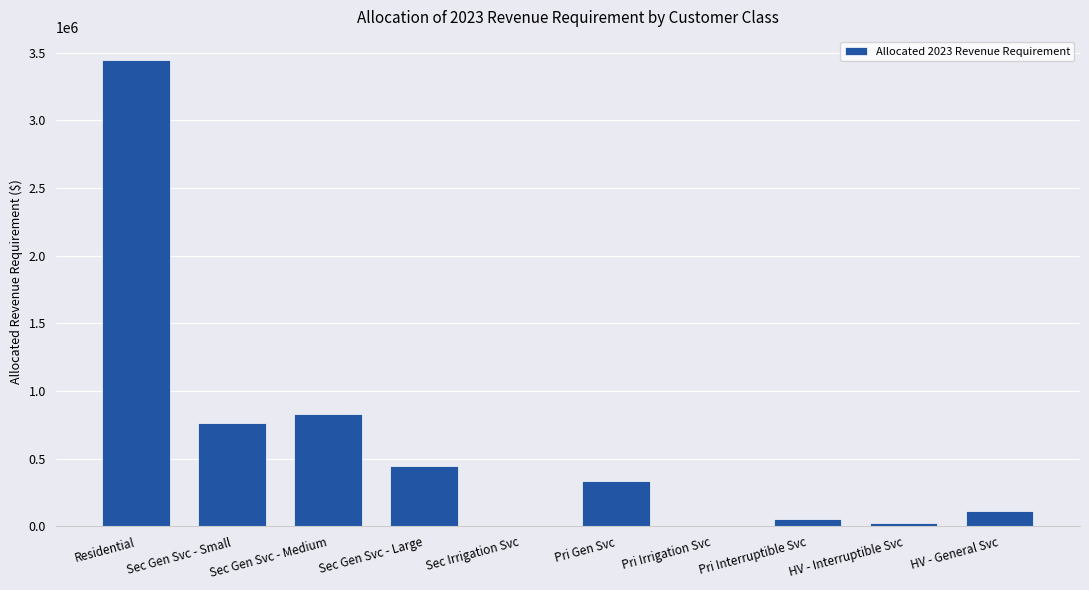

What is the sum of all values?

6018624.8